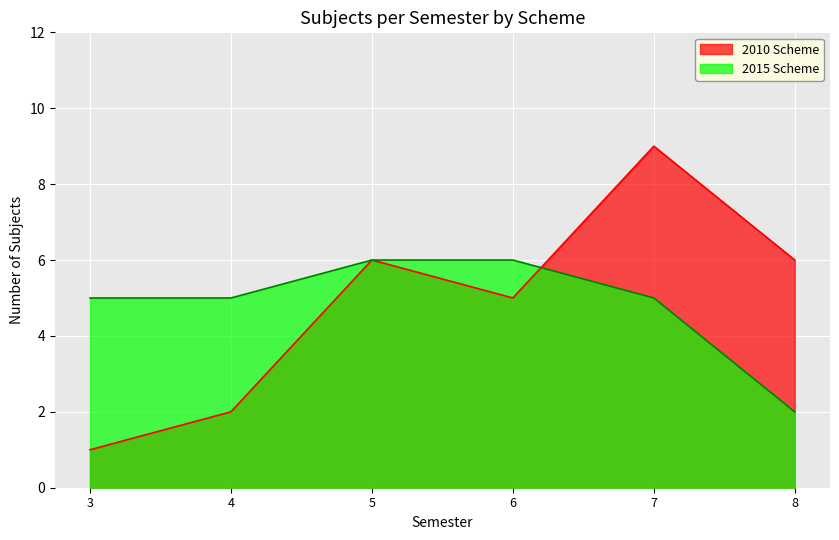

How many lines are shown in the chart?

2